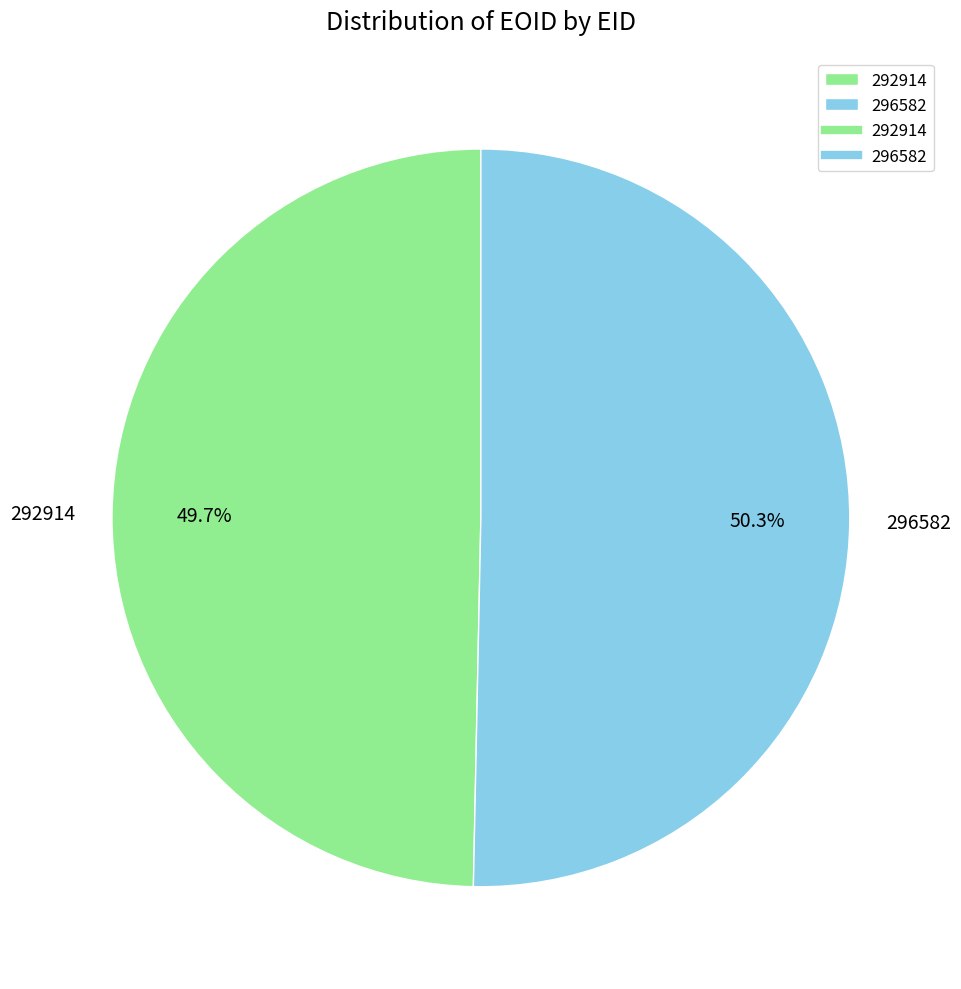

To the nearest percent, what is the average slice percentage?

50%